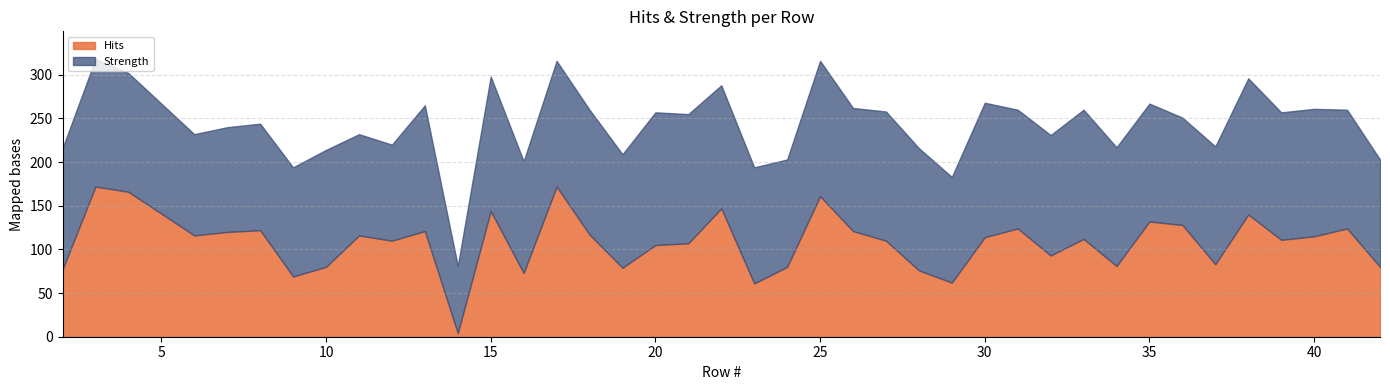

After their last crossing, which series has the higher values: Strength or Hits?

Strength